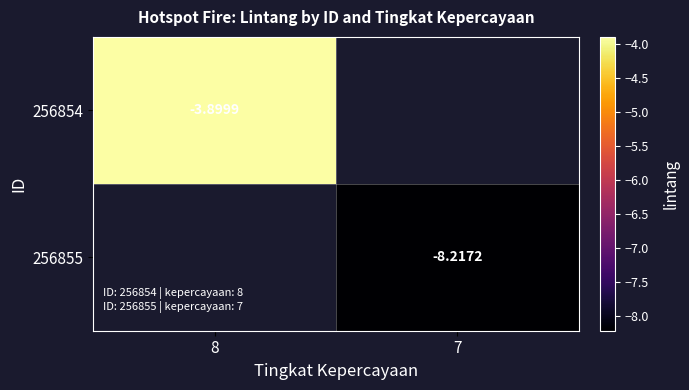

At how many categories does at least one series exceed -4?

1